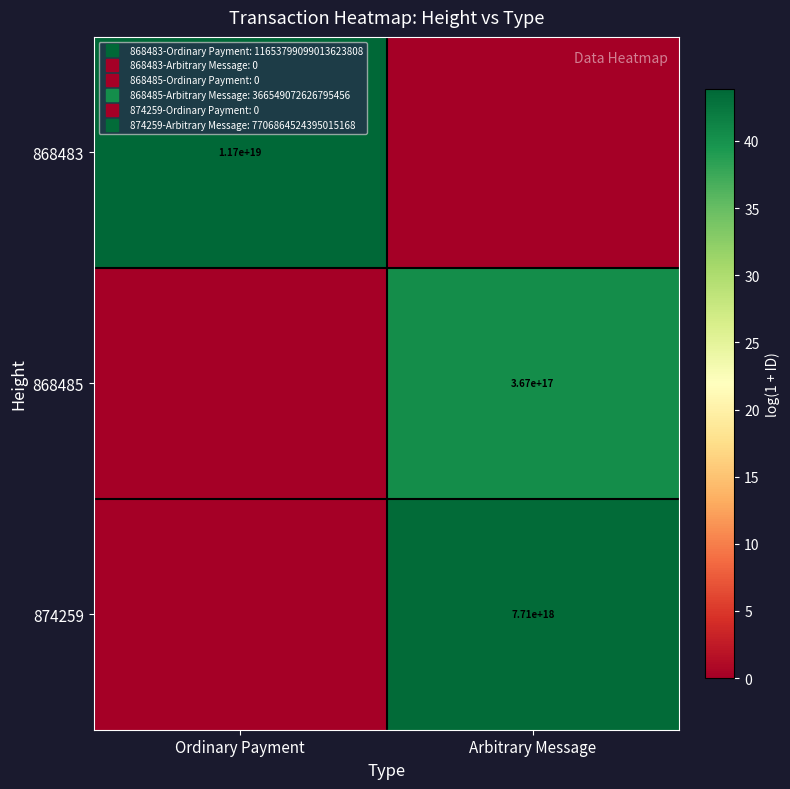

List the labels in order of 868483 value, smallest first.

Arbitrary Message, Ordinary Payment